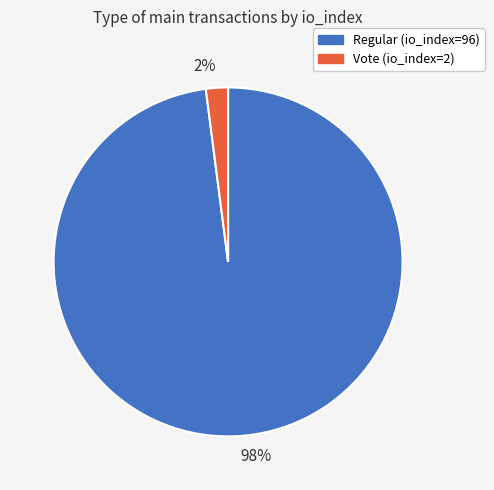

Combined, do 98% and 2% account for over 50%?

Yes